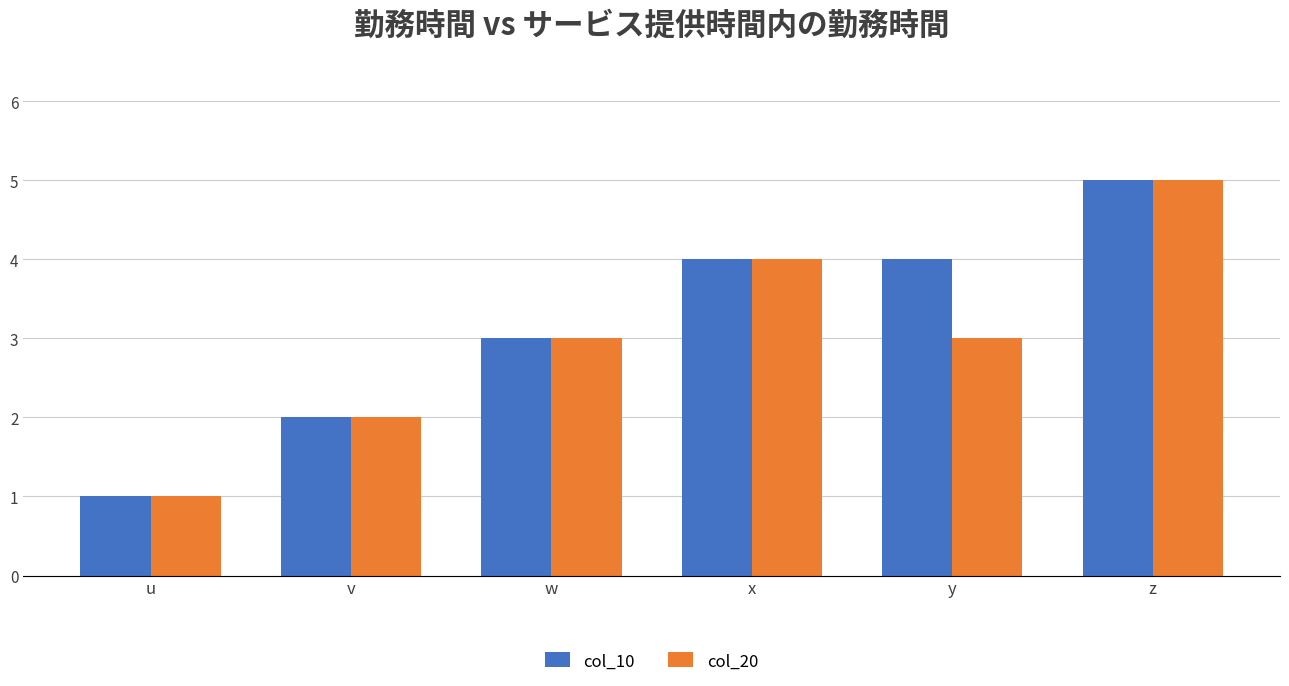

Is the value of col_20 at v greater than the value of col_10 at y?

No